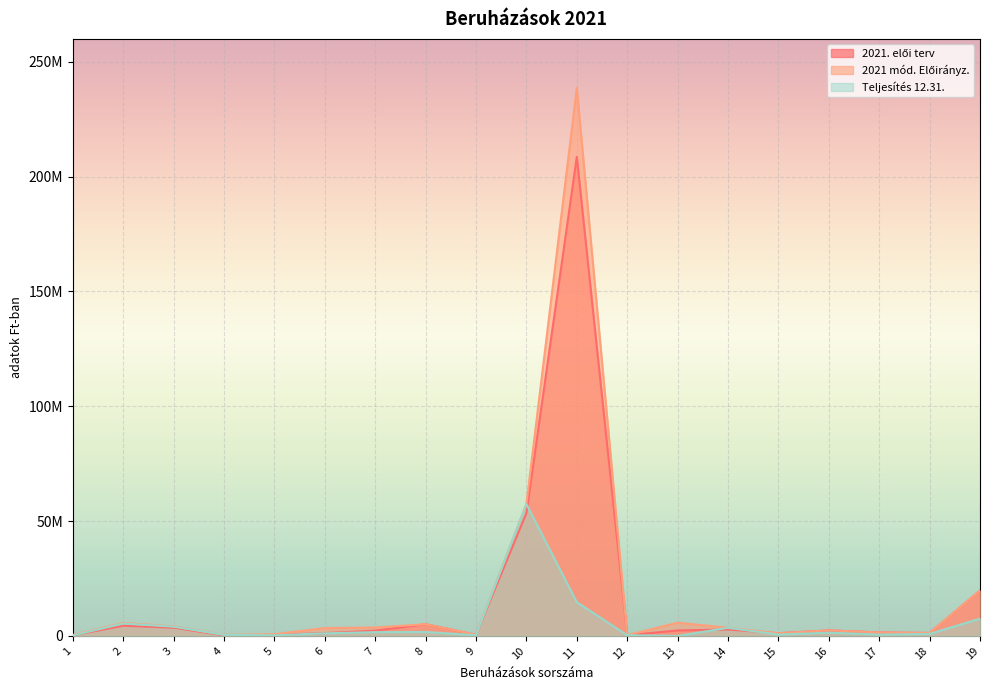

Reading left to right, what are all the values shown in this chart?

2021. elői terv: 1=254000	2=4429011	3=3562499	4=250000	5=444500	6=1206500	7=2286000	8=5080000	9=482600	10=53454586	11=208590760	12=300000	13=2365100	14=2800000	15=1152000	16=2400000	17=1500000	18=1259210	19=19749920
2021 mód. Előirányz.: 1=406900	2=5676021	3=4172107	4=495685	5=698500	6=3420500	7=3636000	8=5080000	9=531000	10=57417568	11=238590760	12=300000	13=5746232	14=3531527	15=1152000	16=2400000	17=1500000	18=1259210	19=19749920
Teljesítés 12.31.: 1=222472	2=5394694	3=4019339	4=465596	5=245950	6=1124214	7=1635630	8=1712712	9=300118	10=57417568	11=14686000	12=300000	13=0	14=3531489	15=584327	16=1403720	17=600000	18=857250	19=7512406